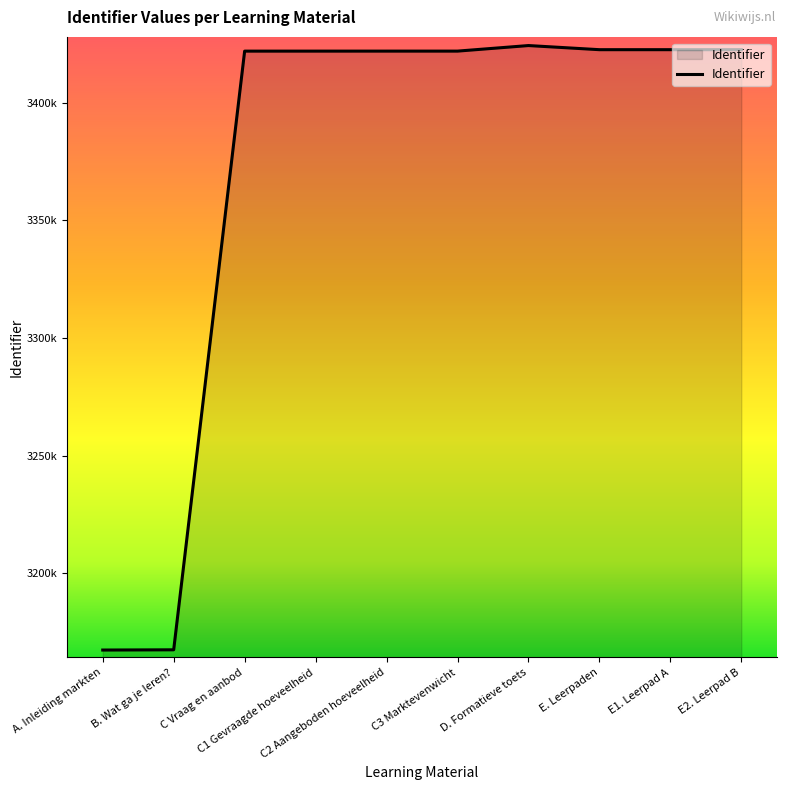

Rank the categories by value from lowest to highest.

A. Inleiding markten, B. Wat ga je leren?, C Vraag en aanbod, C1 Gevraagde hoeveelheid, C2 Aangeboden hoeveelheid, C3 Marktevenwicht, E. Leerpaden, E1. Leerpad A, E2. Leerpad B, D. Formatieve toets